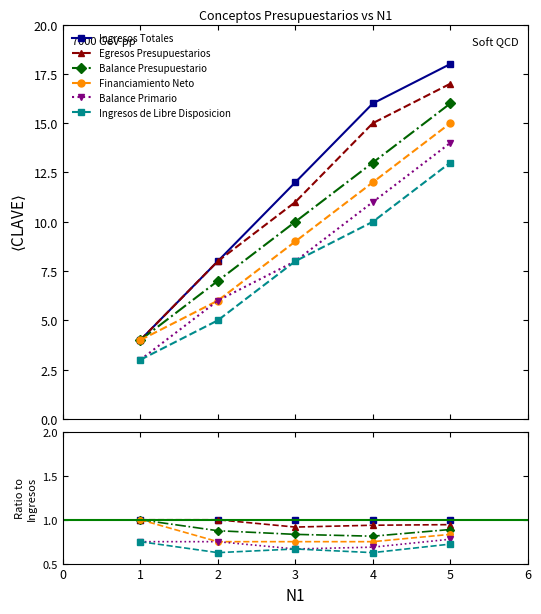

Is it true that Balance Primario equals 0.7 at 3?

True